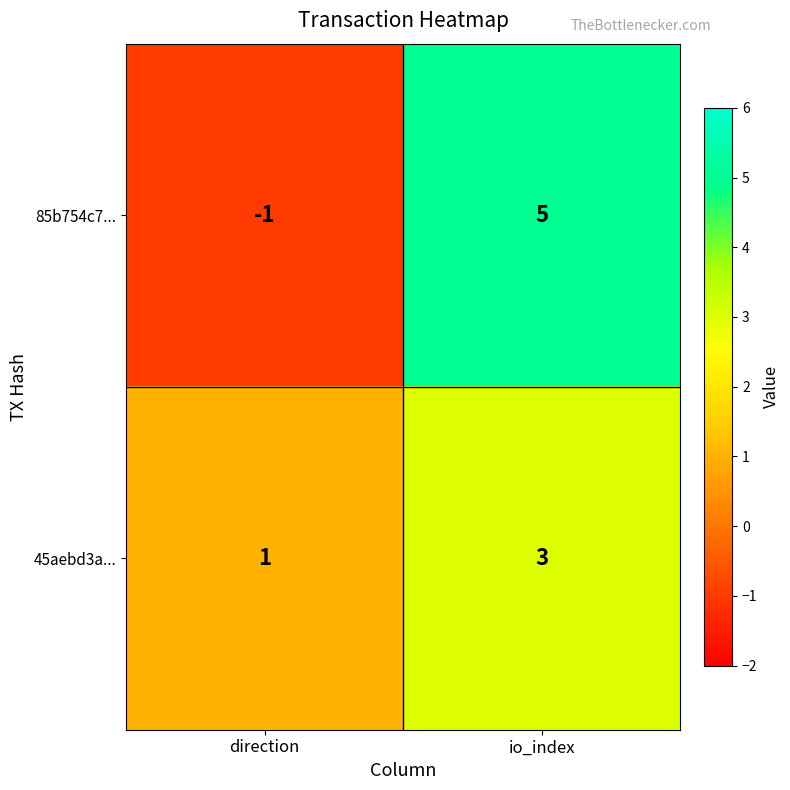

Reading left to right, extract all data points from this chart.

85b754c7...: direction=-1	io_index=5
45aebd3a...: direction=1	io_index=3